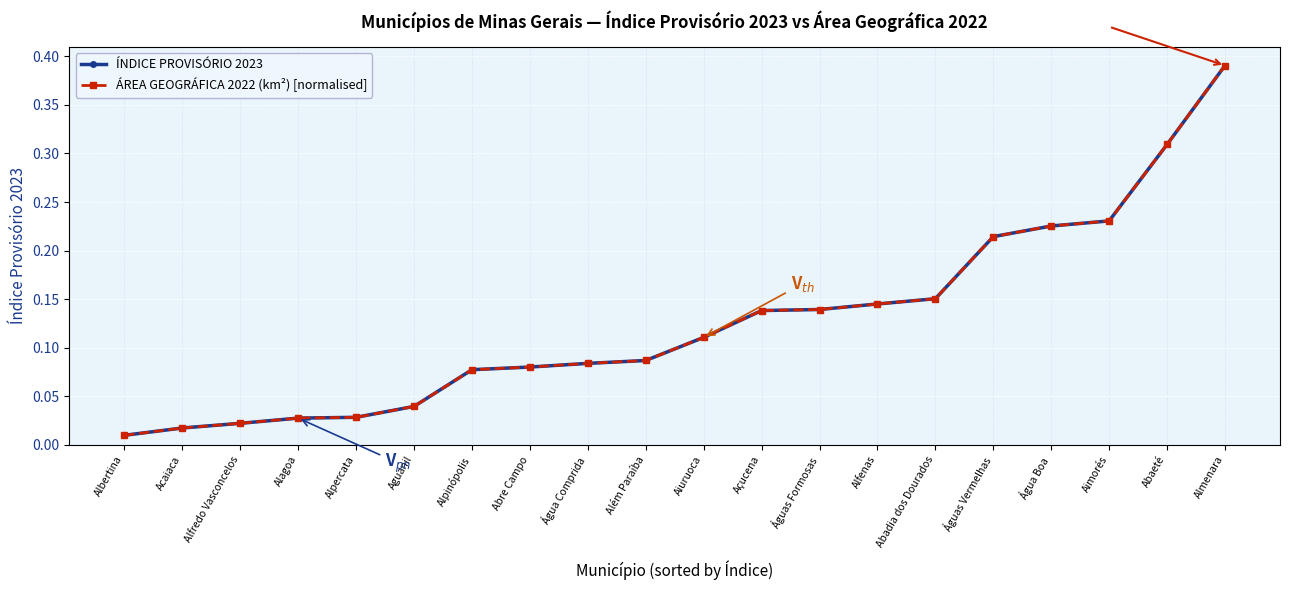

The ÍNDICE PROVISÓRIO 2023 series shows 0.0 at Alfredo Vasconcelos. True or false?

True